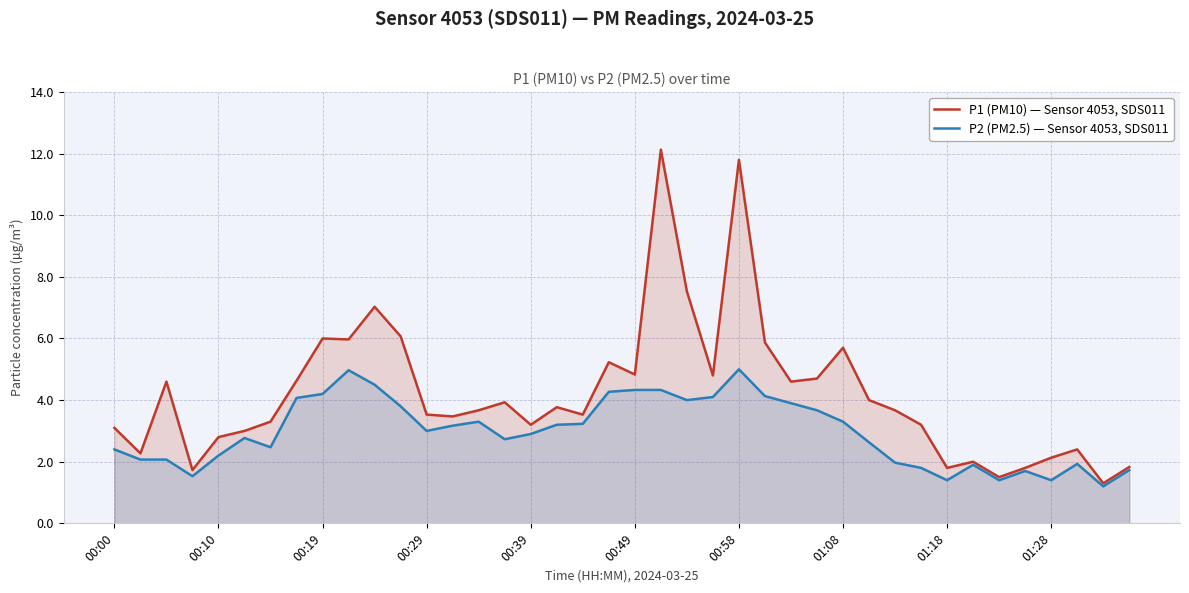

The P1 (PM10) — Sensor 4053, SDS011 series shows 3.1 at 00:00. True or false?

True